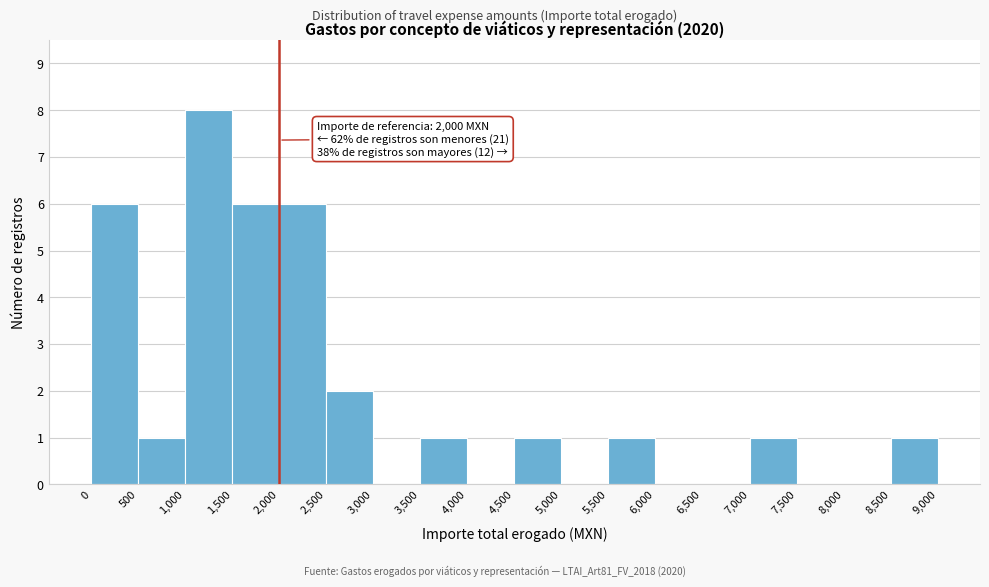

Which range on the x-axis has the tallest bar?

1,000 to 1,500